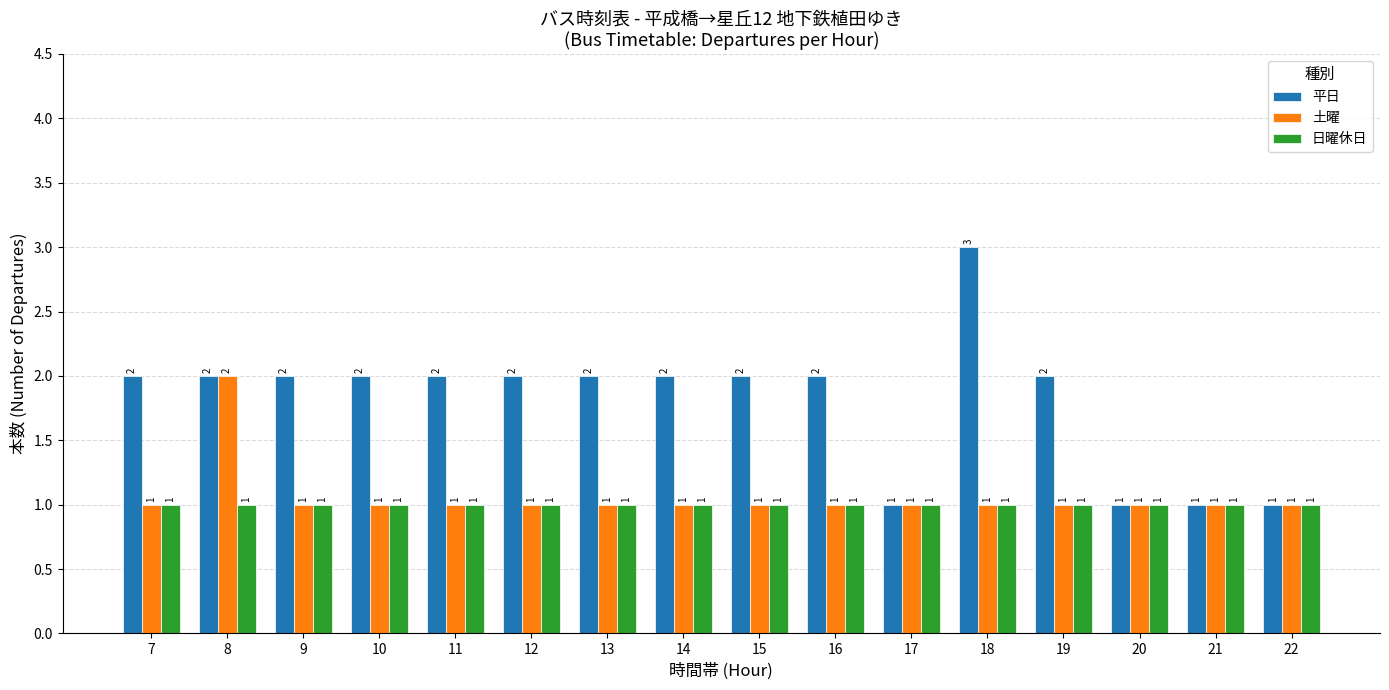

How many categories are shown in the chart?

16